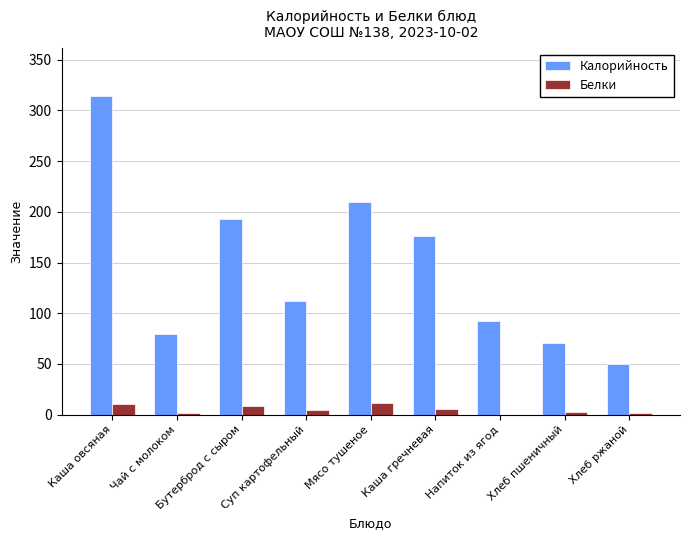

Is it true that Калорийность equals 40.8 at Чай с молоком?

False